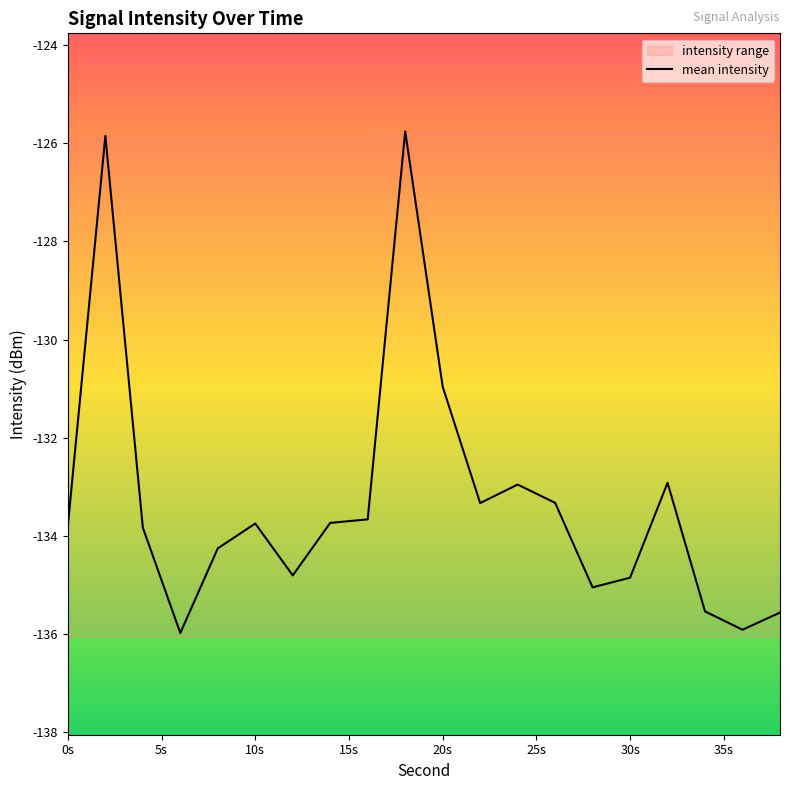

What is the lowest value of the mean intensity series?

-136.0